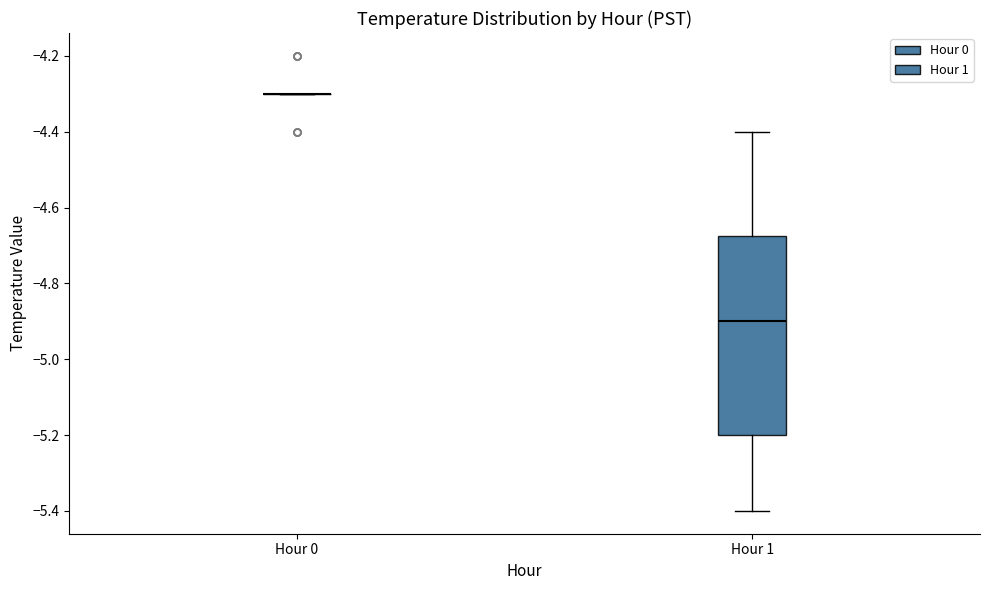

Reading left to right, transcribe this box plot: for each box, give where its median line is, the range the box spans, and where its two whiskers end, as read against the y-axis. The values are not printed on the chart, so give them approximately, as read against the axis.

Hour 0: box collapsed to a line at -4.30, whiskers -4.30 to -4.30
Hour 1: median -4.90, box -5.20 to -4.68, whiskers -5.40 to -4.40